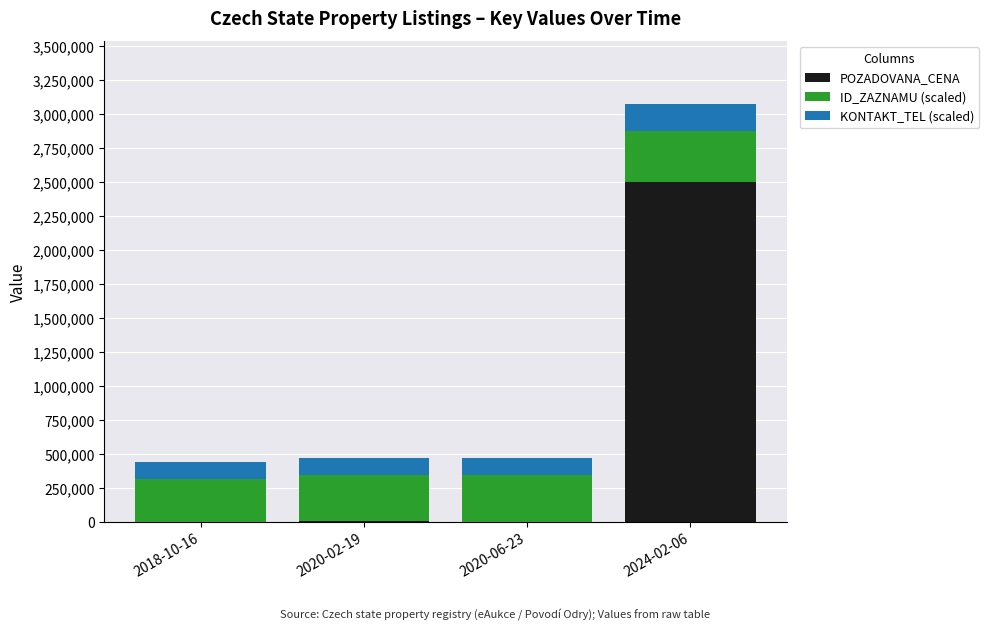

At which category is the sum across all series the highest?

2024-02-06